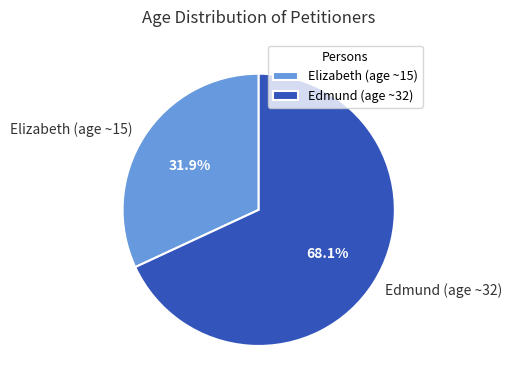

Count the number of slices in the pie.

2